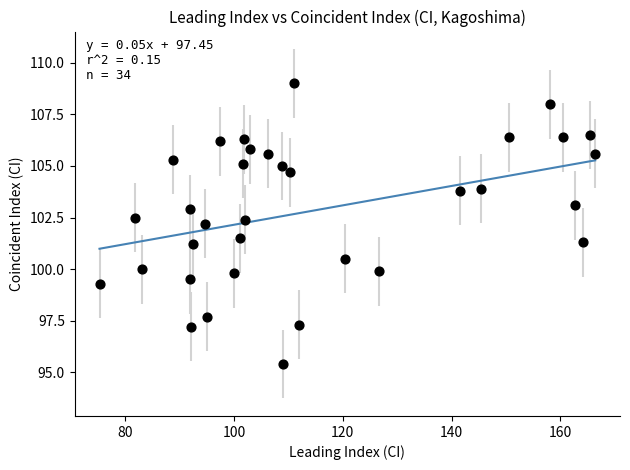

What is the range of Y values (max minus min)?

13.6